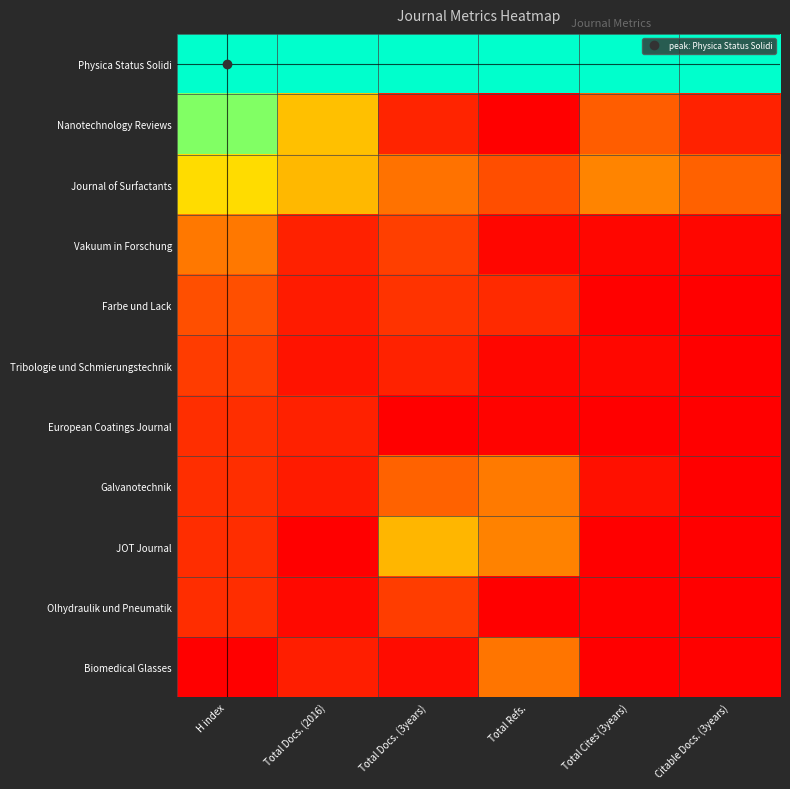

At which category is the sum across all series the highest?

H index